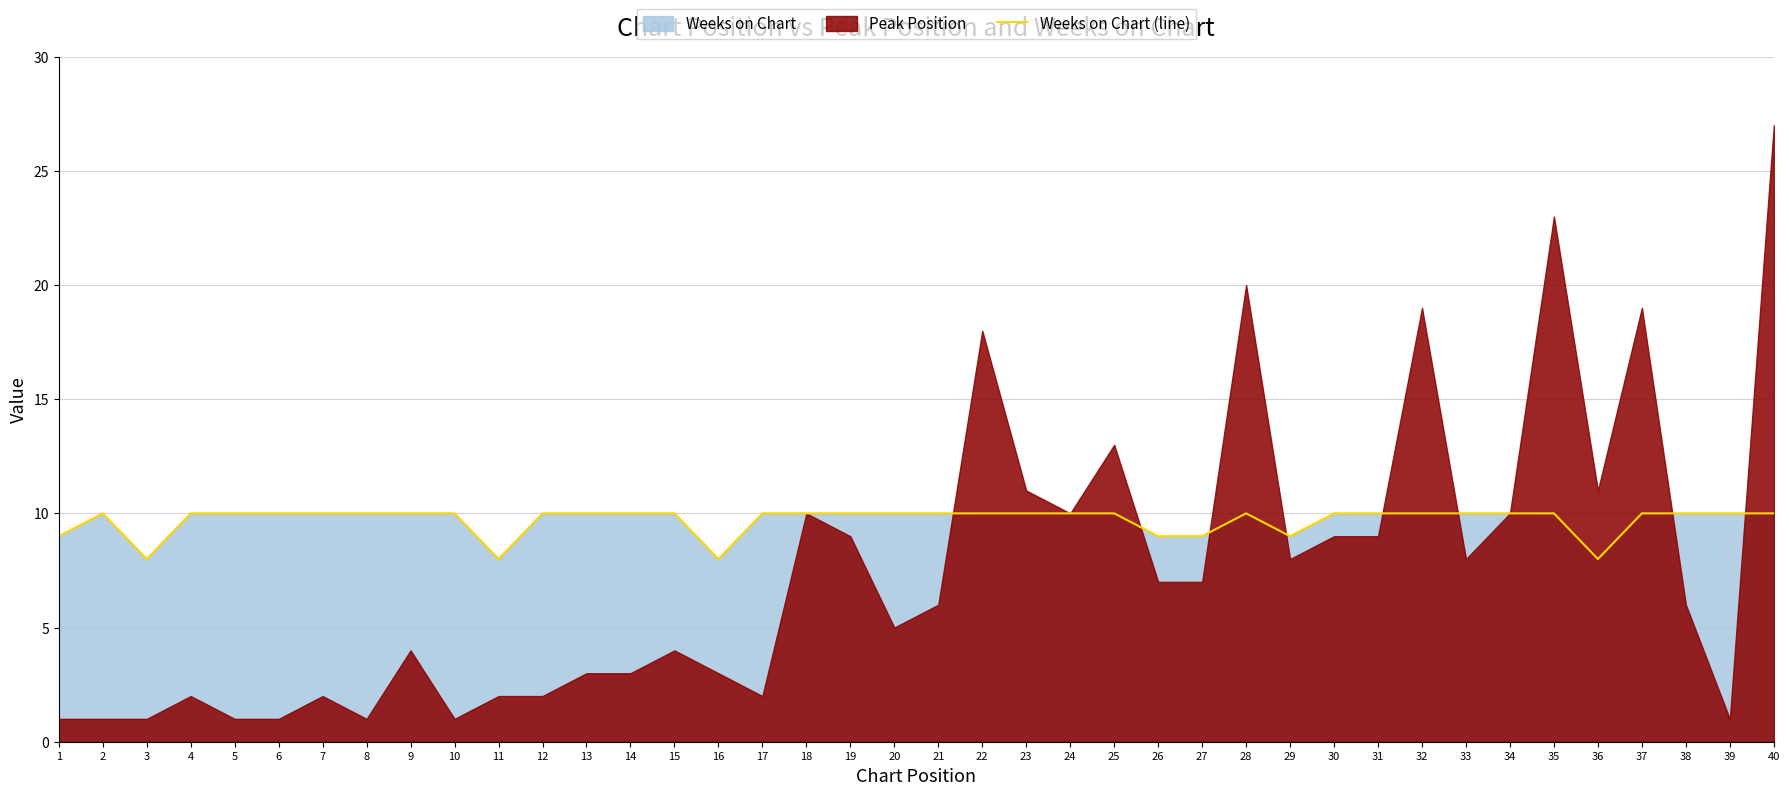

True or false: the data shows 10 at 31.

True